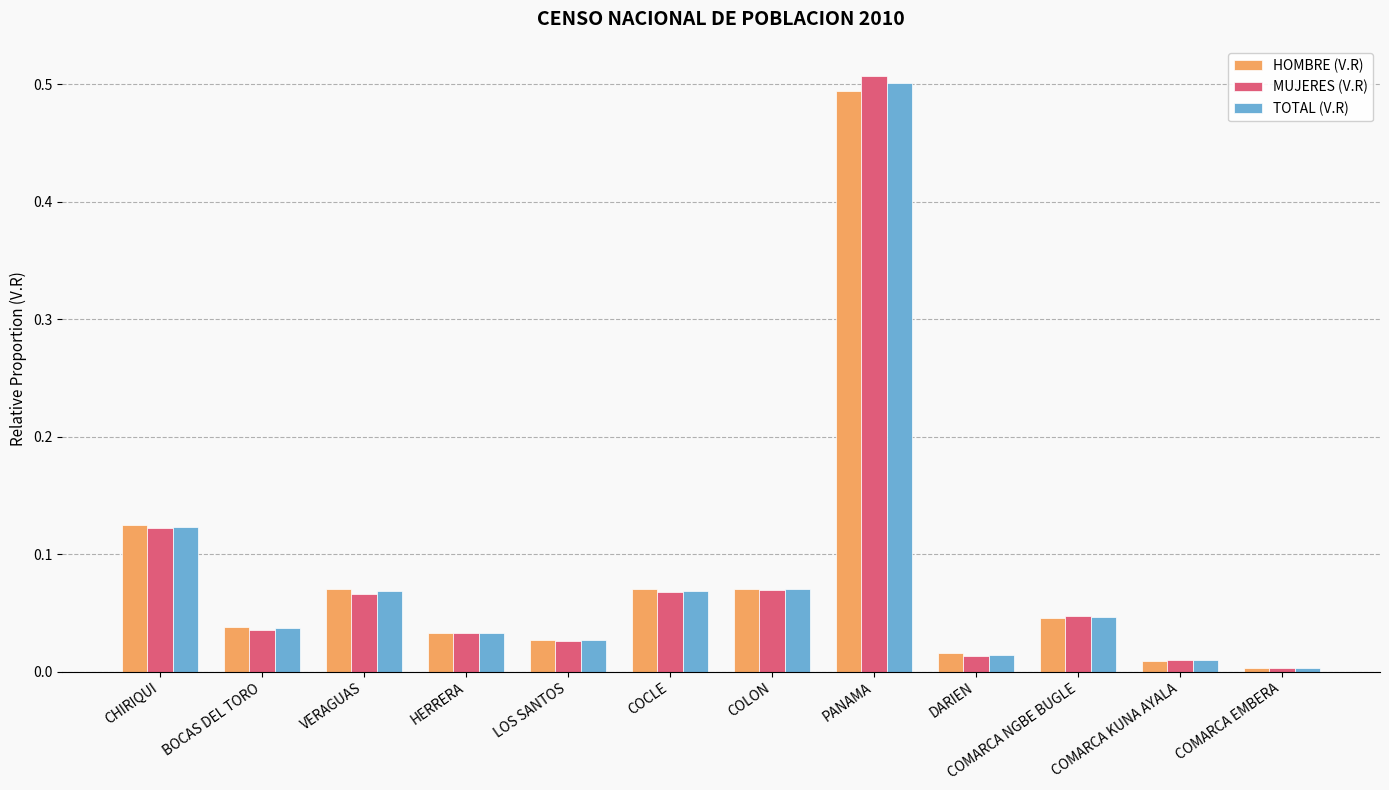

Which label corresponds to the largest value in the chart?

PANAMA